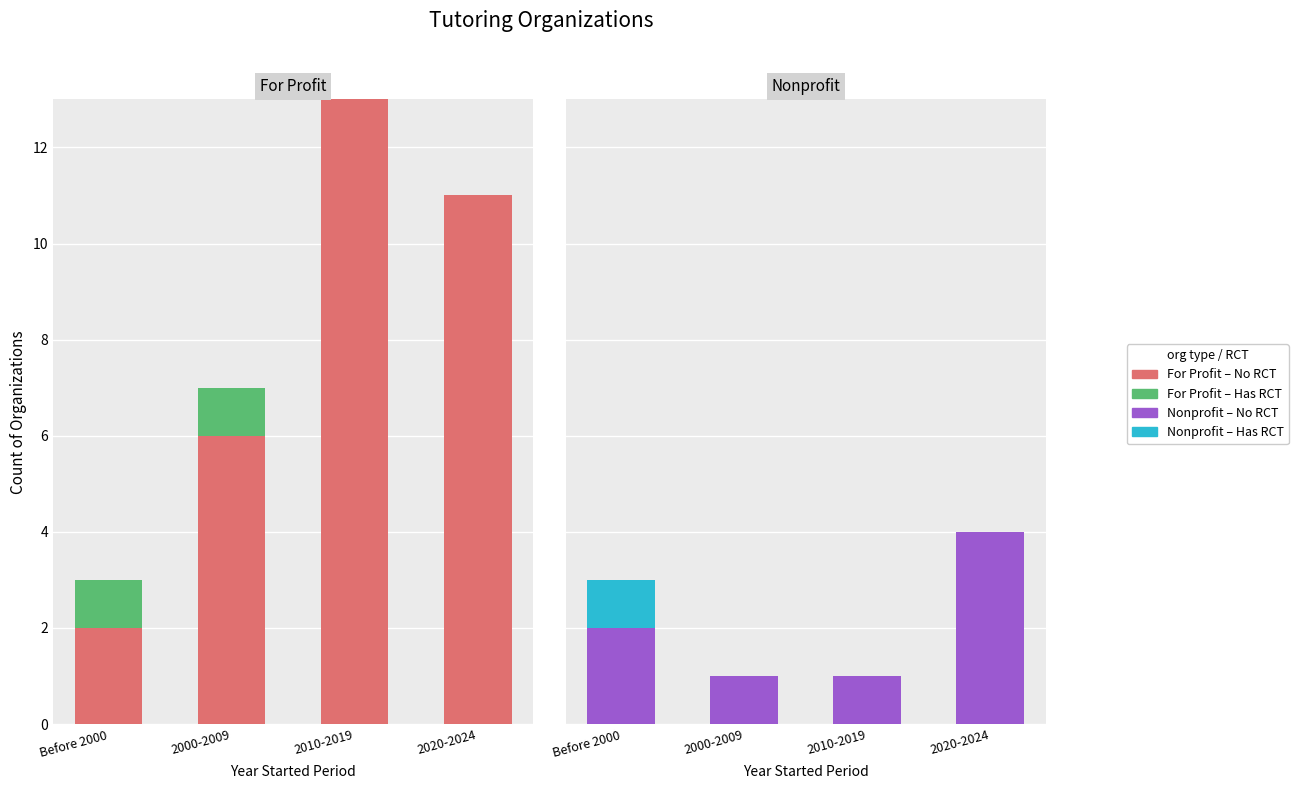

How many values in the Has RCT series exceed 0?

1